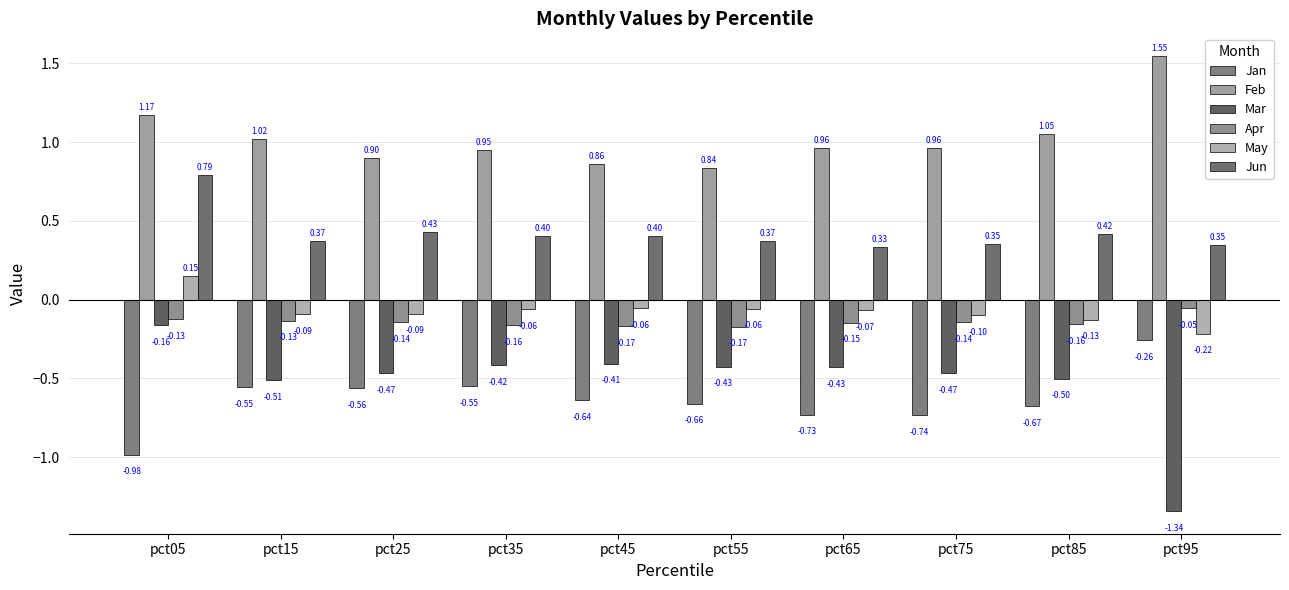

What is the sum of all Feb values?

10.2